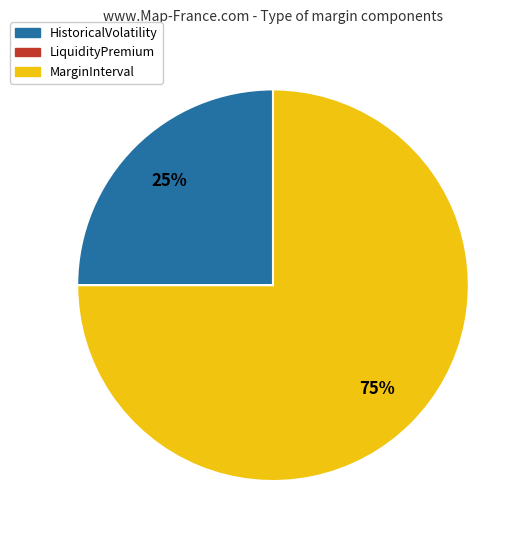

To the nearest percent, what is the combined percentage of HistoricalVolatility and MarginInterval?

100%